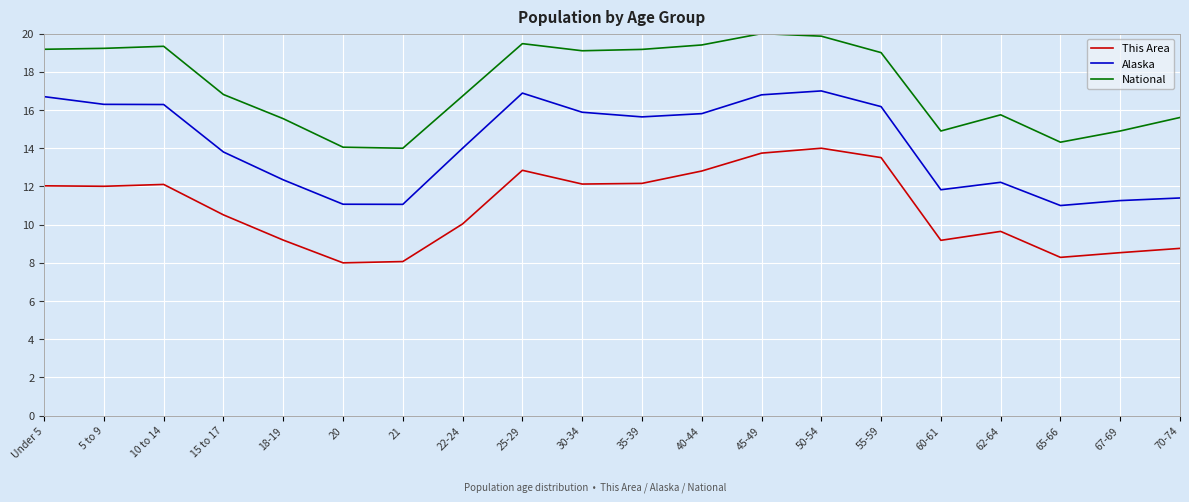

Is the value of Alaska at 20 greater than the value of National at 50-54?

No